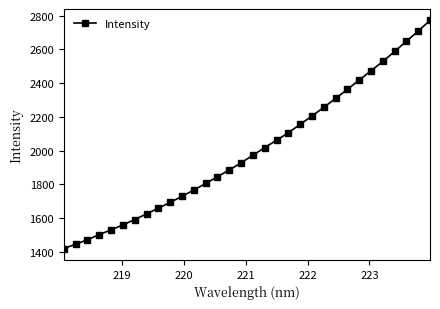

What is the sum of all values?

64043.2